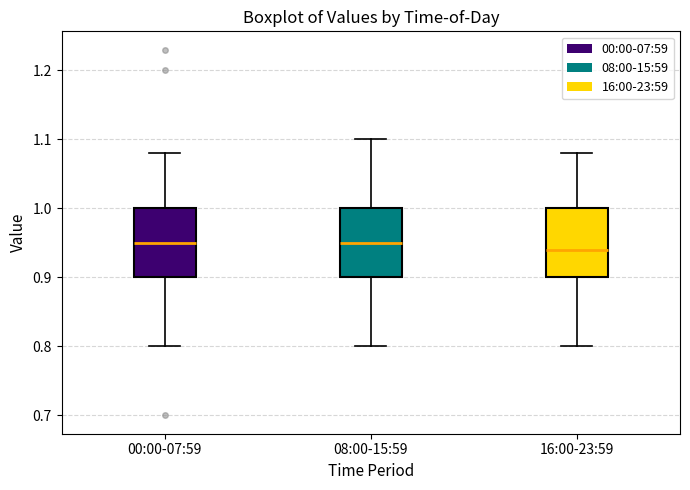

Reading left to right, read every box against the y-axis: the position of its median line, the range the box covers, and the ends of its whiskers. The values are not printed on the chart, so give them approximately, as read against the axis.

00:00-07:59: median 0.95, box 0.90 to 1.00, whiskers 0.80 to 1.08
08:00-15:59: median 0.95, box 0.90 to 1.00, whiskers 0.80 to 1.10
16:00-23:59: median 0.94, box 0.90 to 1.00, whiskers 0.80 to 1.08